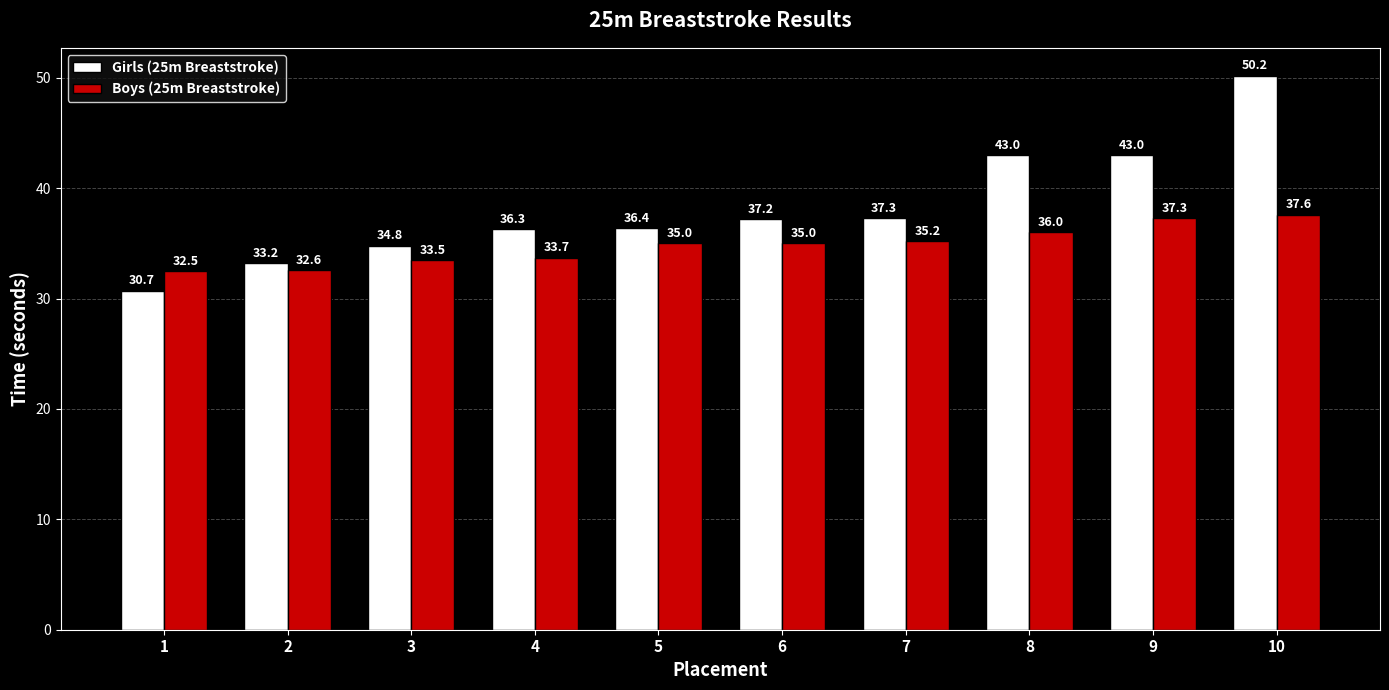

At which category does the chart reach its minimum across all series?

1